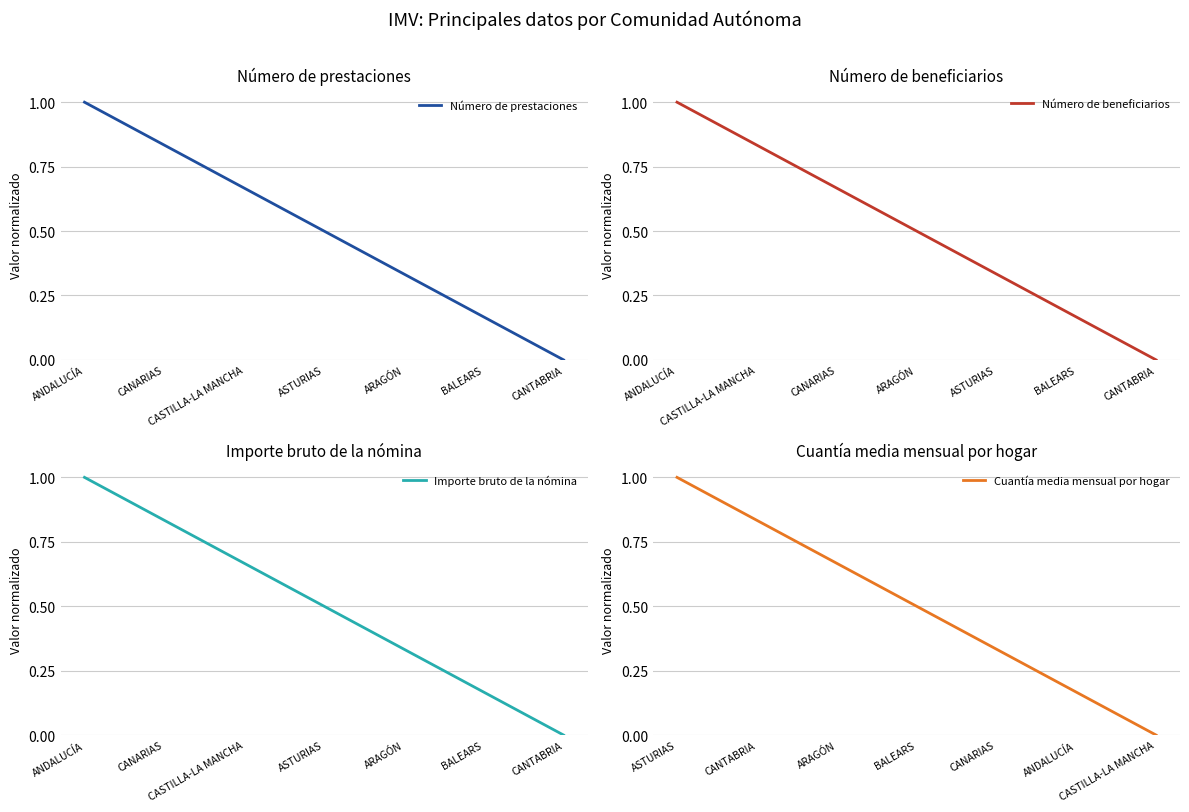

Is it true that Número de beneficiarios equals 0.8 at ASTURIAS?

False